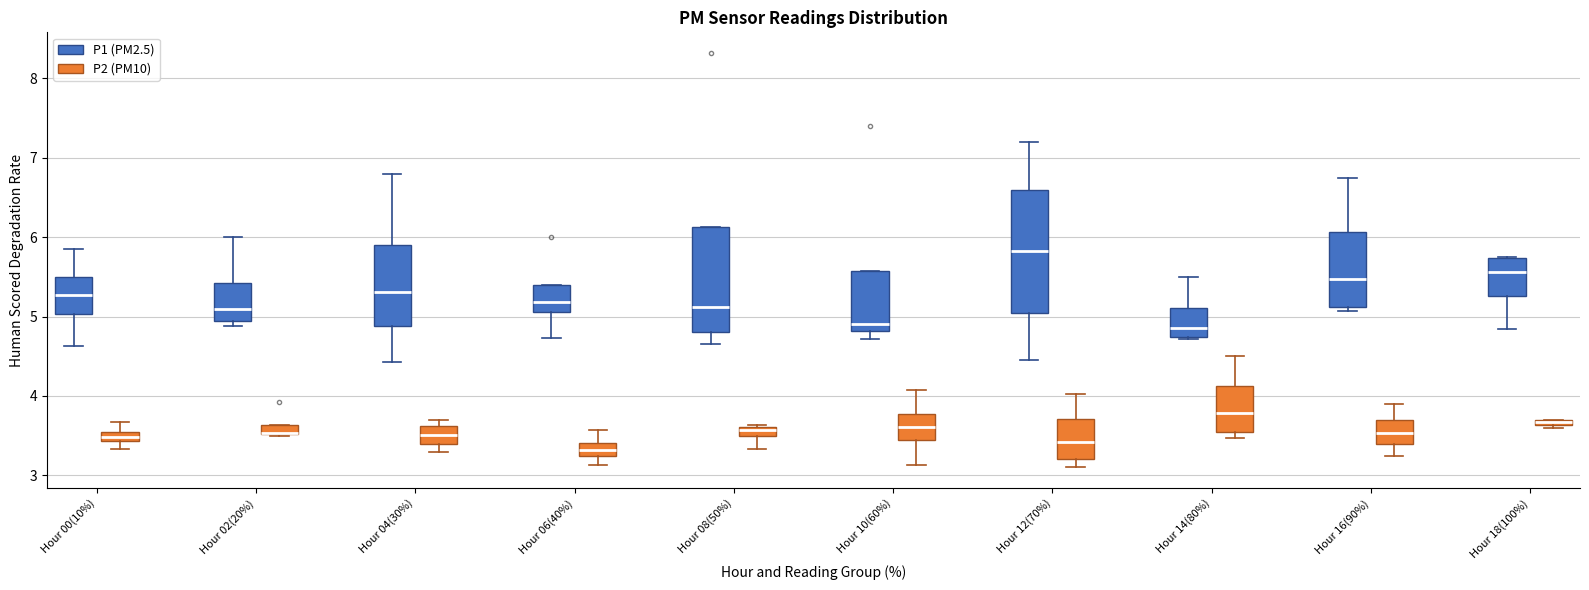

Which box is the tallest, from its lower edge to its upper edge?

Hour 12(70%) (P1 (PM2.5))